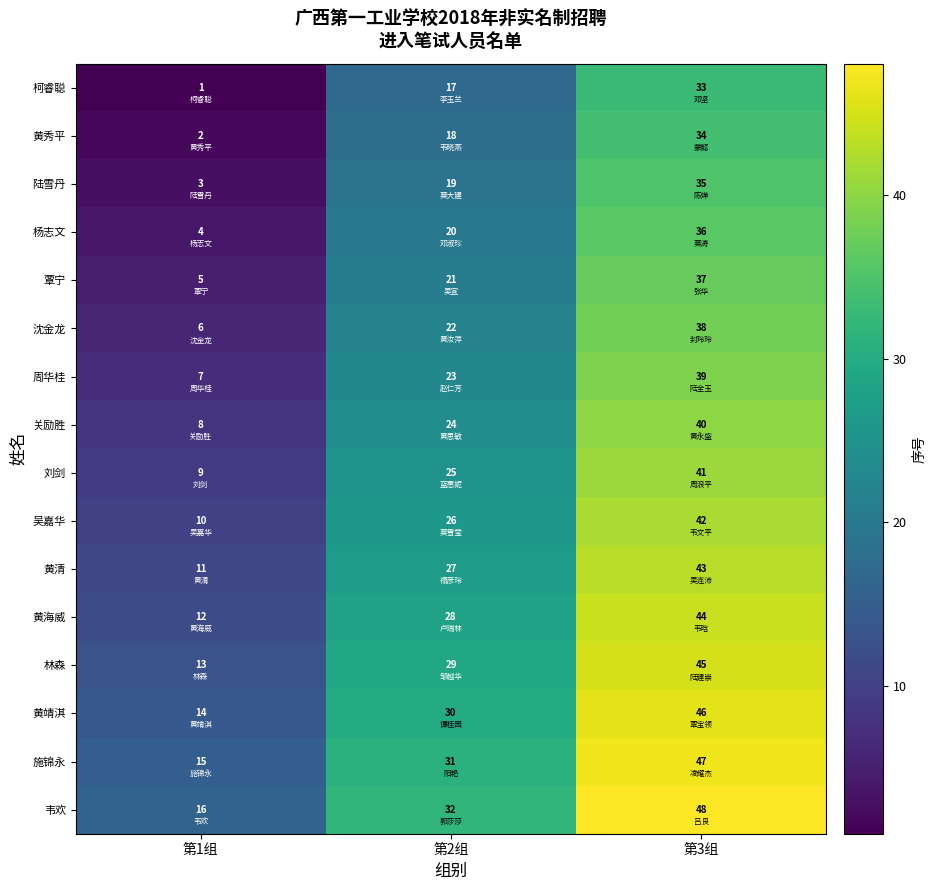

Which category has the highest value across all series?

第3组